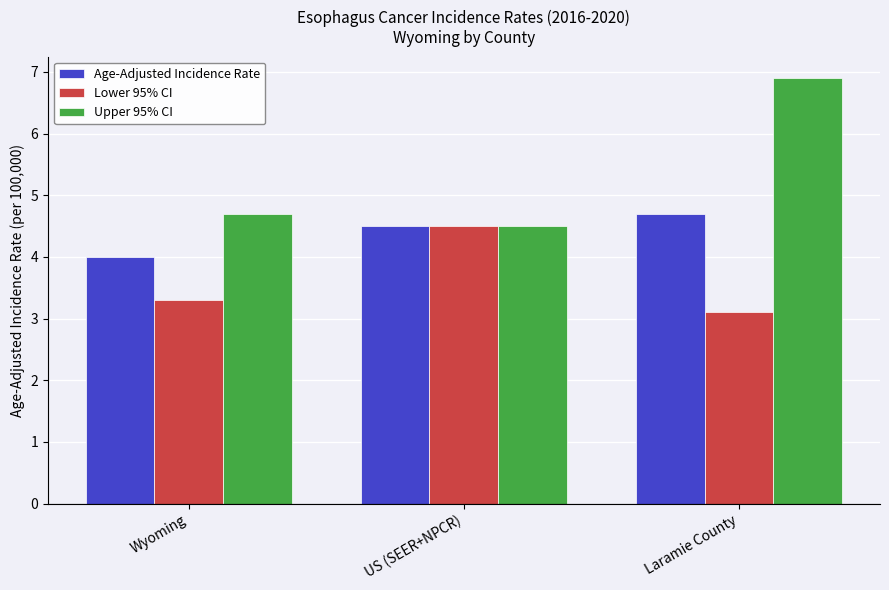

Are the bars grouped side by side (vs. stacked)?

Yes